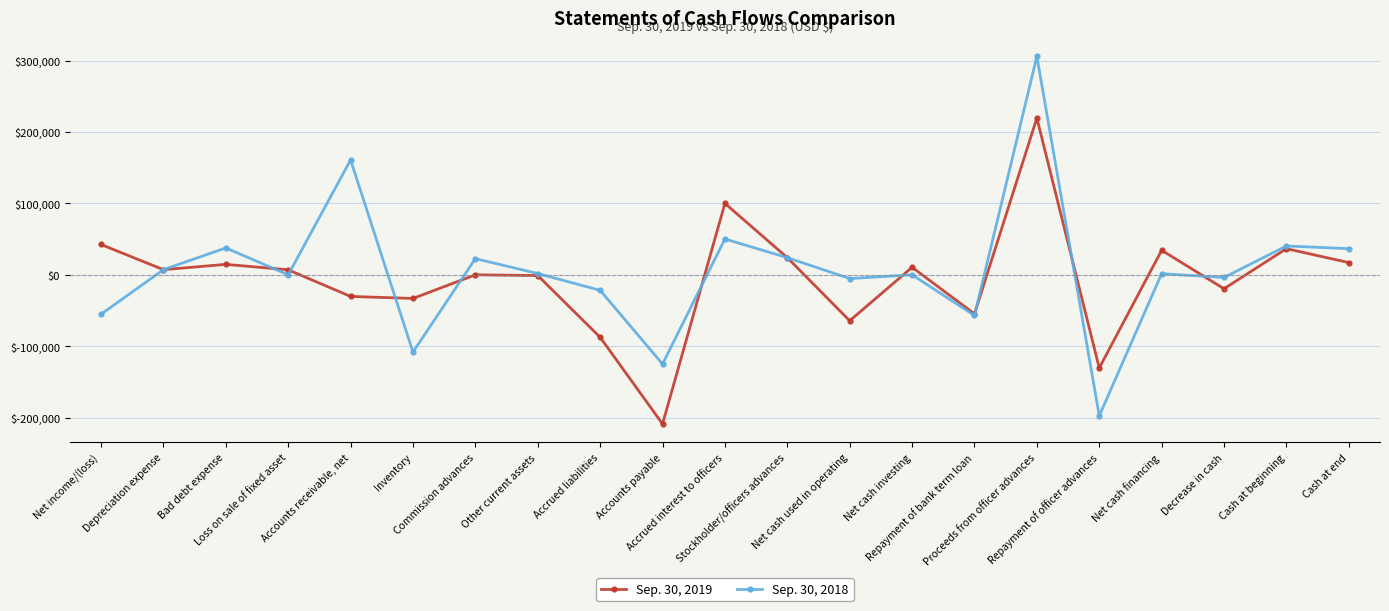

At which label does Sep. 30, 2018 reach its peak?

Proceeds from officer advances